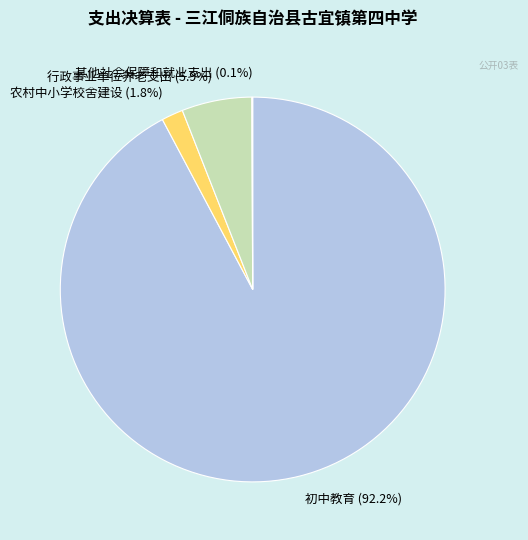

What percentage do 行政事业单位养老支出 (5.9%) and 农村中小学校舍建设 (1.8%) together represent?

7.7%